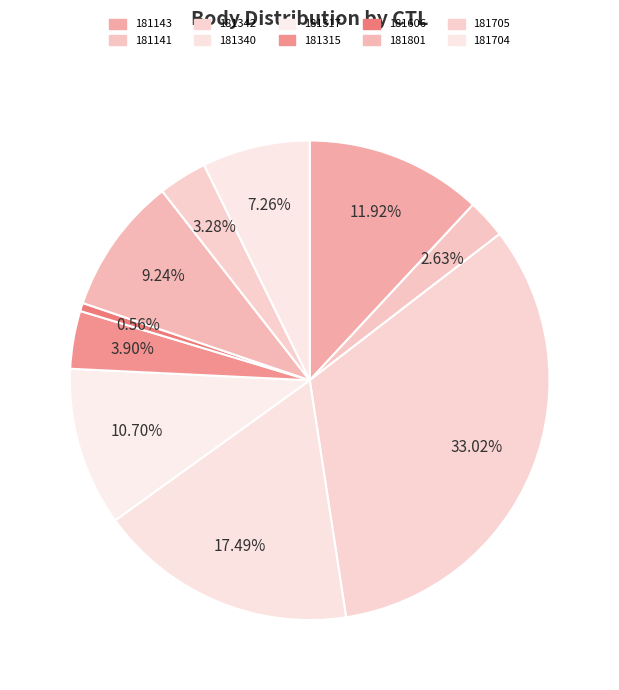

What percentage is the 181606 slice, to the nearest percent?

1%